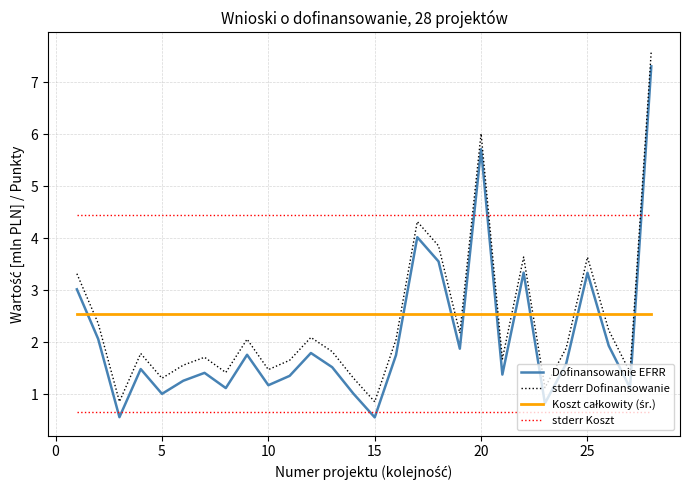

What is the smallest value displayed?

0.6